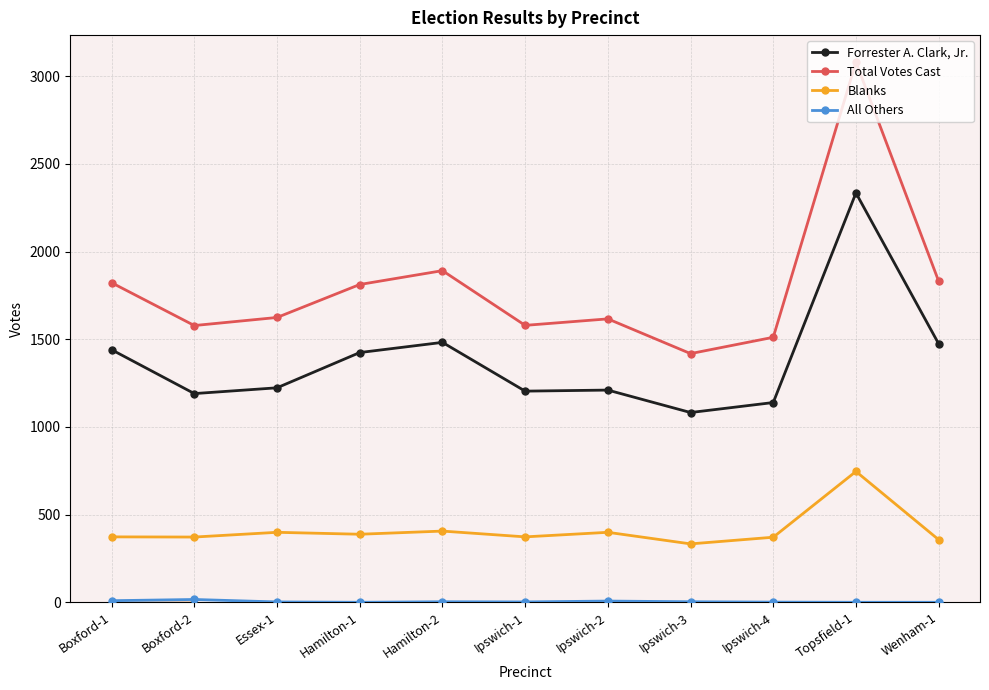

What is the greatest value displayed?

3080